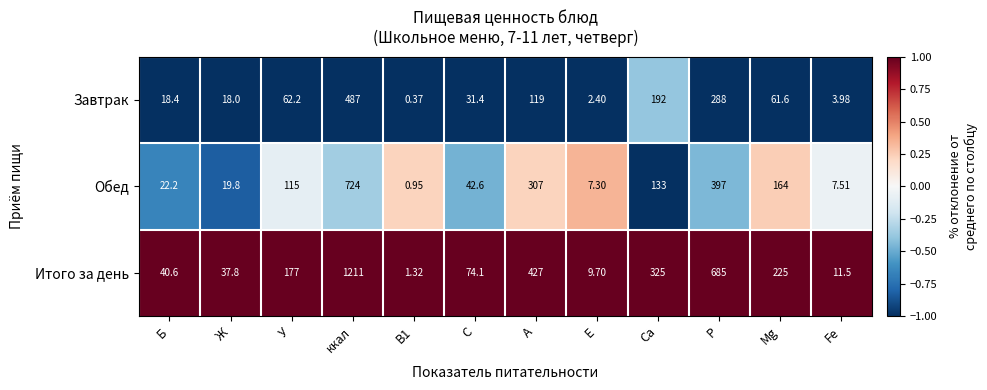

Where does the Завтрак series first go above 61?

У